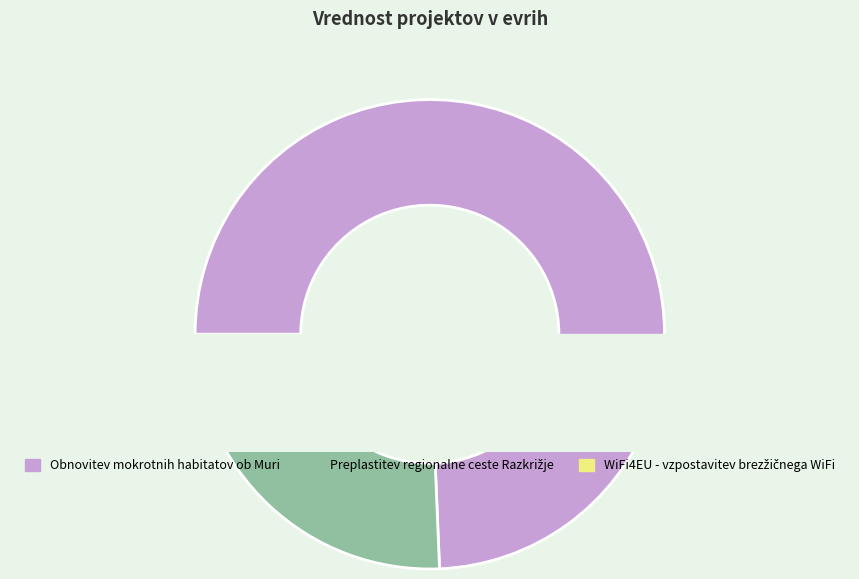

To the nearest percent, what is the difference between the largest and smallest slice percentages?

74%